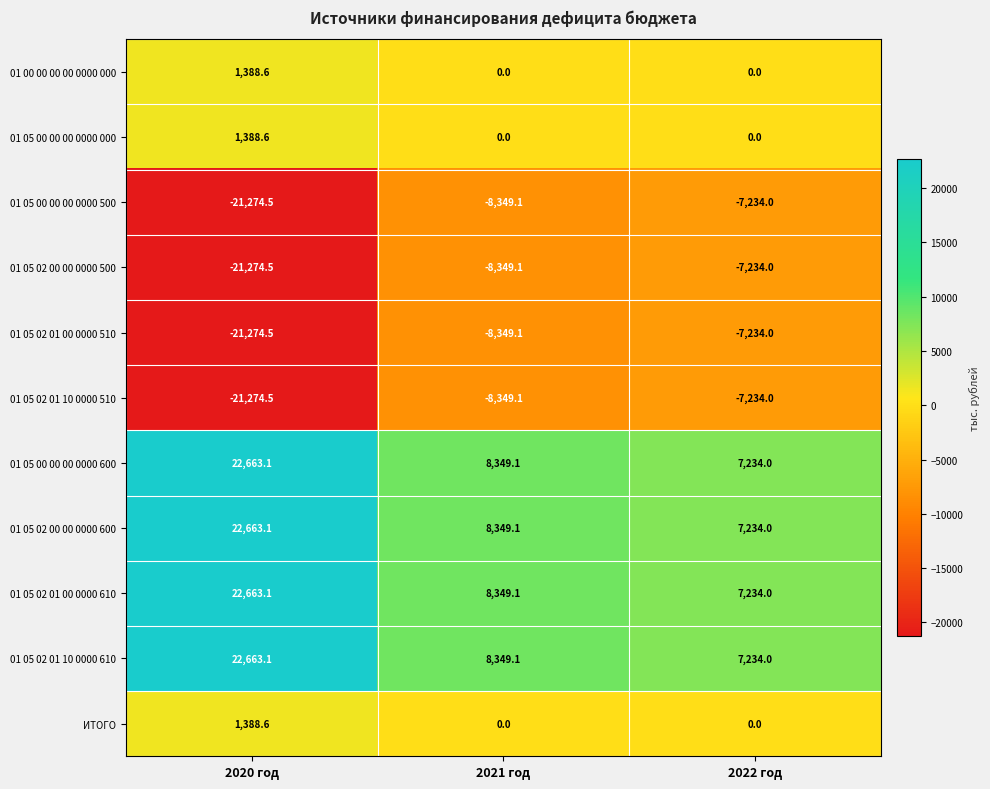

True or false: 01 05 02 01 10 0000 610 has a value of 8349.1 at 2021 год.

True